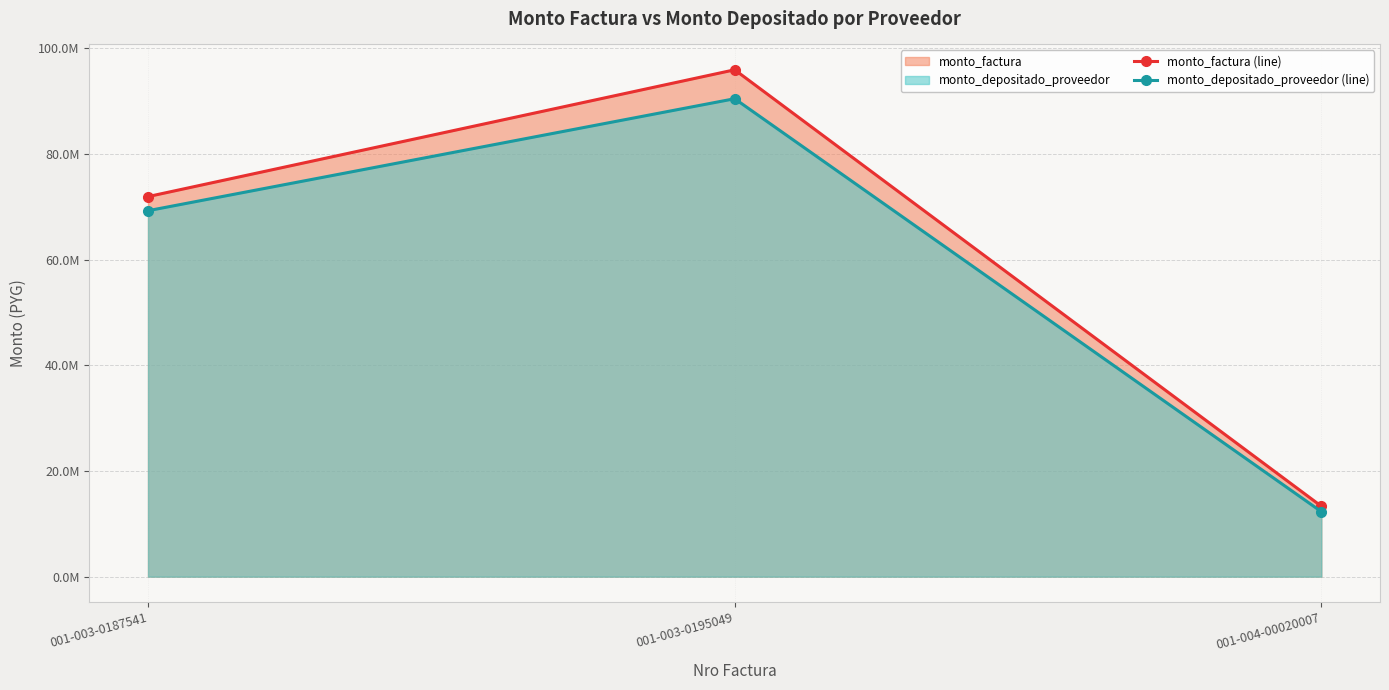

True or false: monto_factura (line) has a value of 169268406 at 001-003-0195049.

False